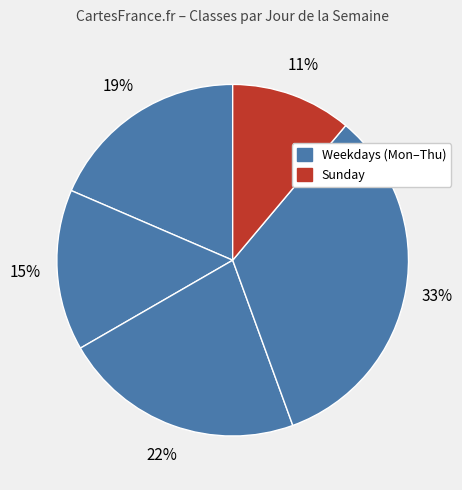

How many slices are in this pie chart?

5